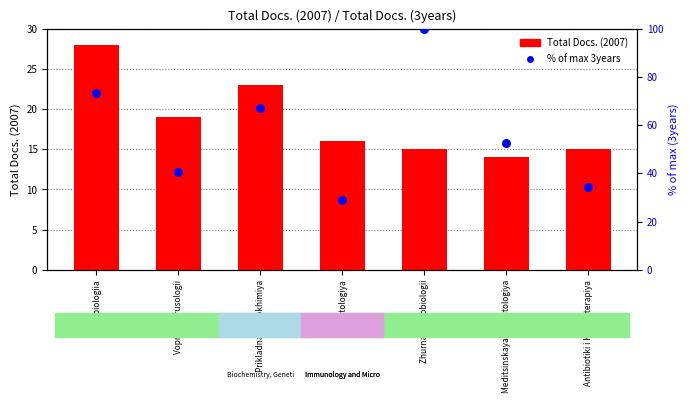

Which series contains the highest Y value?

Total Docs. (3years) %